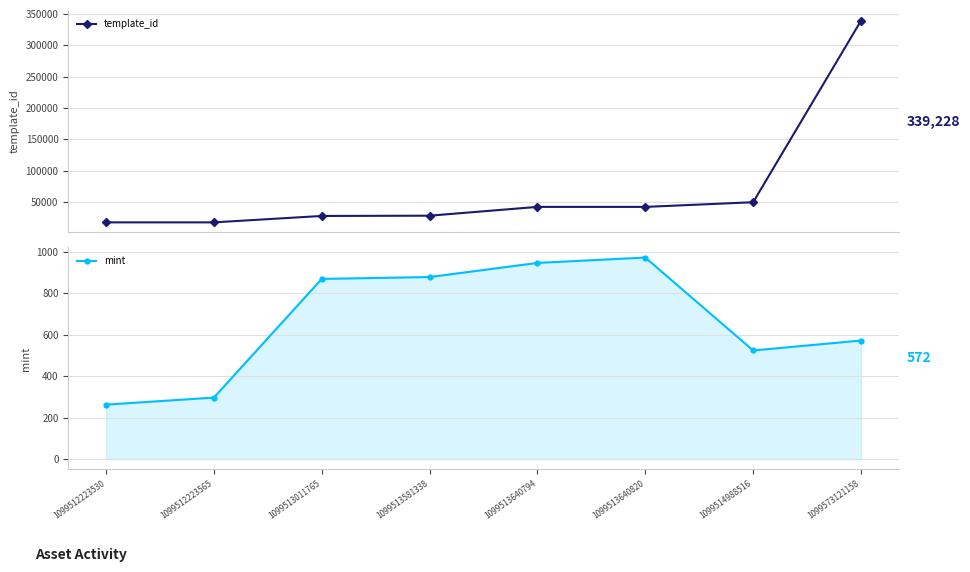

Where does the template_id series first go above 42420?

1099514988516